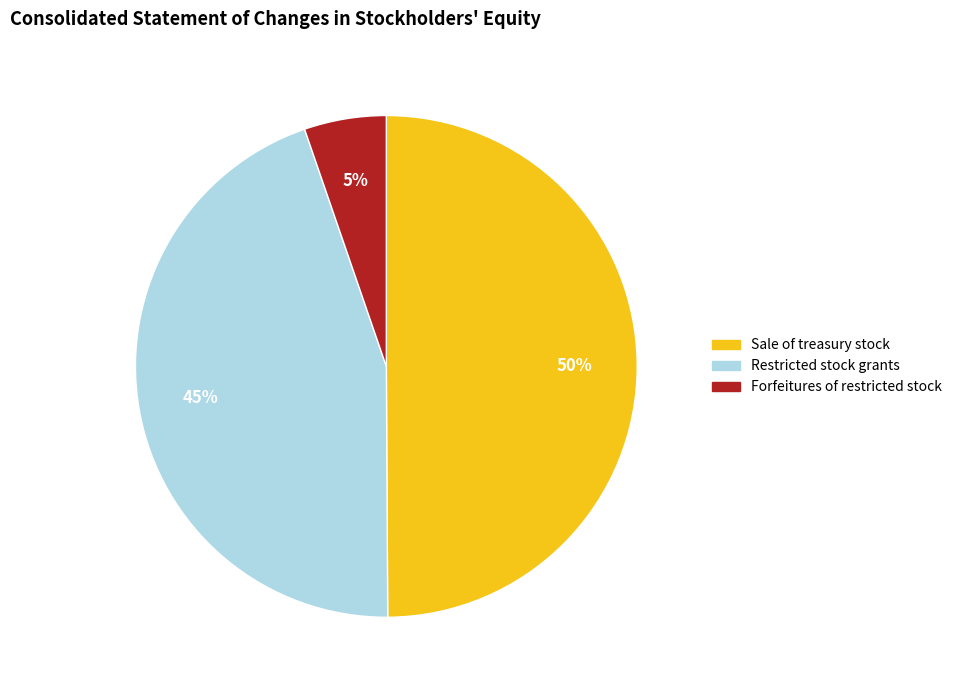

To the nearest percent, what percentage of the pie is Restricted stock grants?

45%